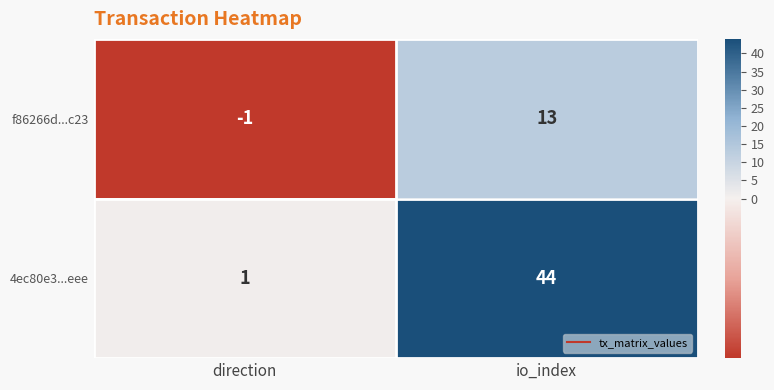

Is it true that f86266d...c23 equals 0 at direction?

False